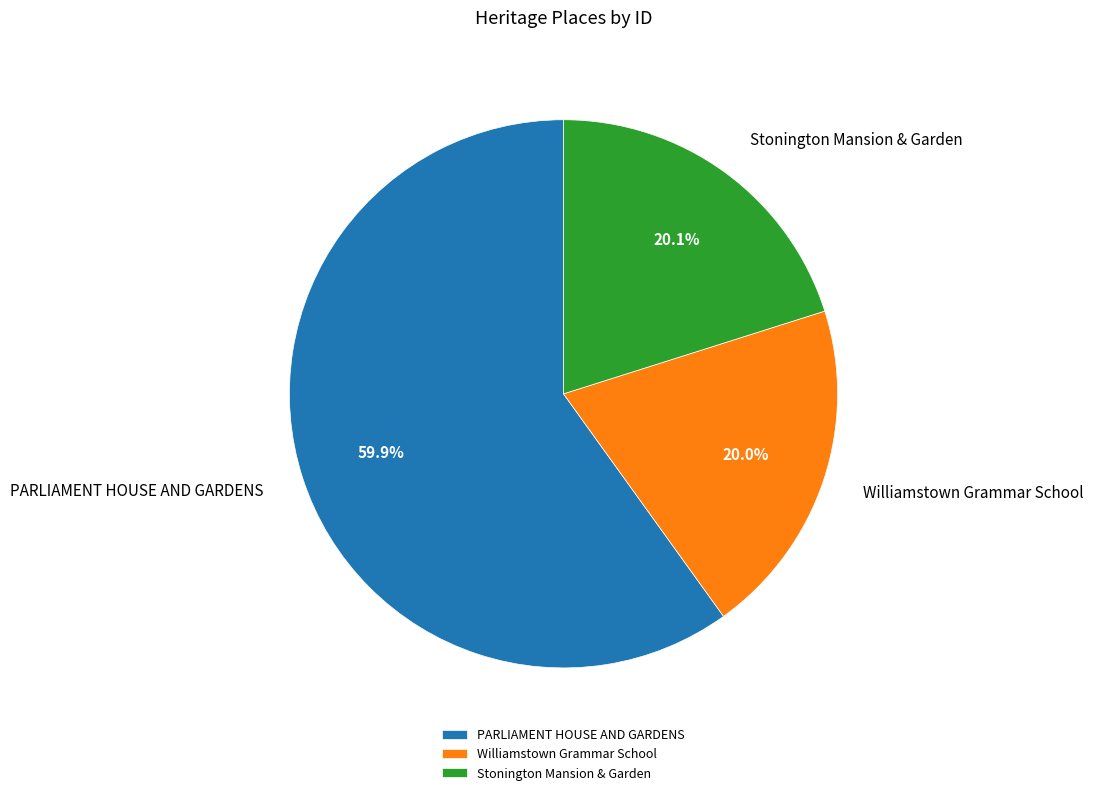

Which category has the biggest portion of the pie?

PARLIAMENT HOUSE AND GARDENS